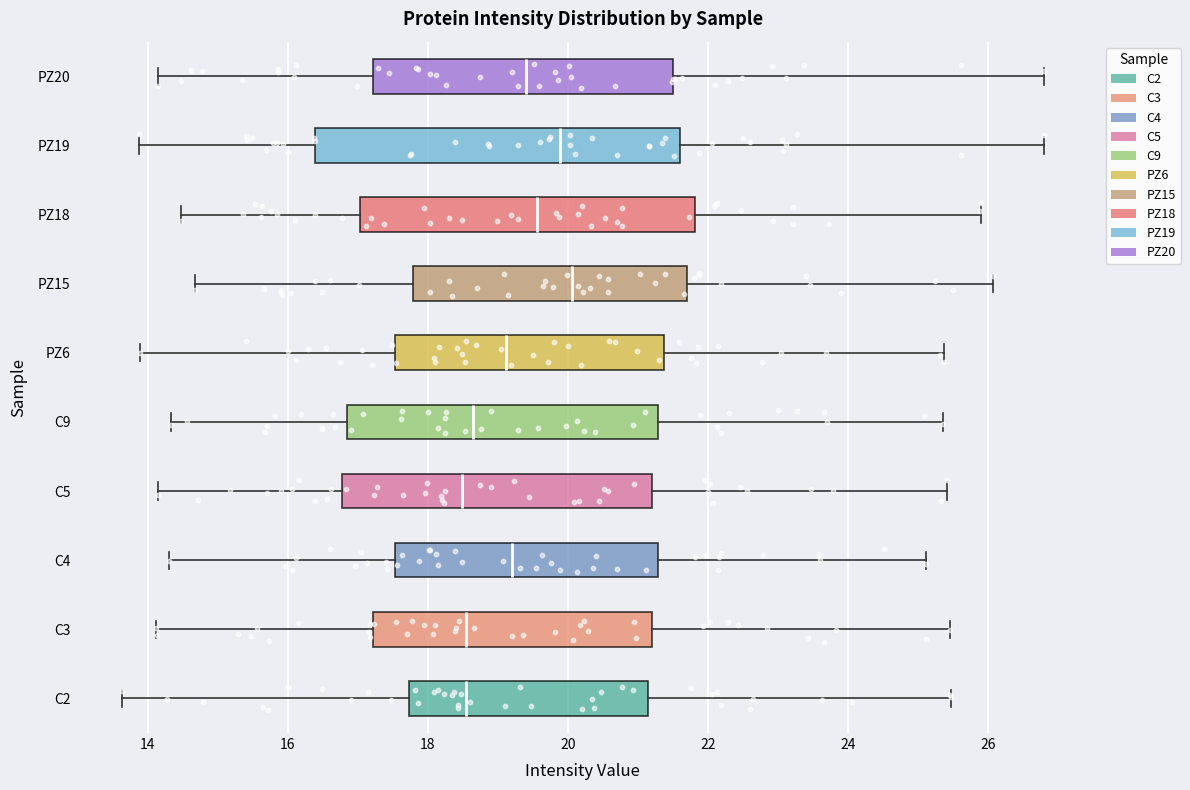

Where is the right edge of the box for C4 on the x-axis? The values are not printed on the chart, so give them approximately, as read against the axis.

21.2